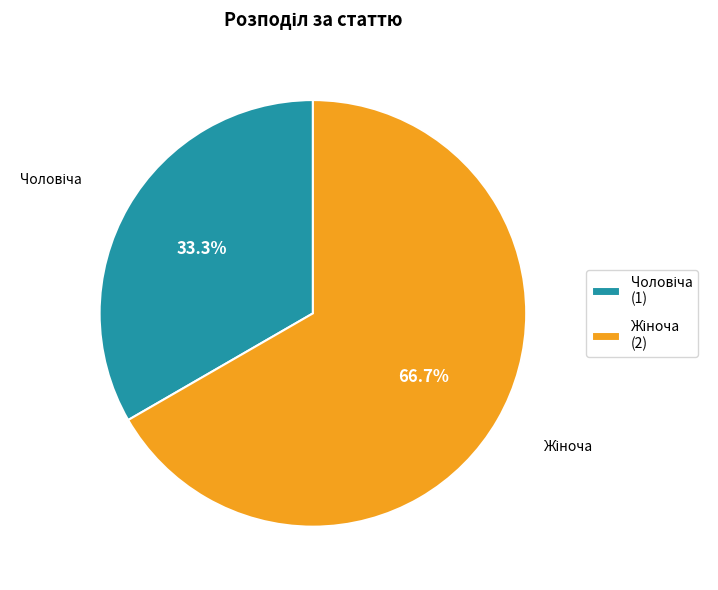

Is there any slice that represents more than half of the pie?

Yes